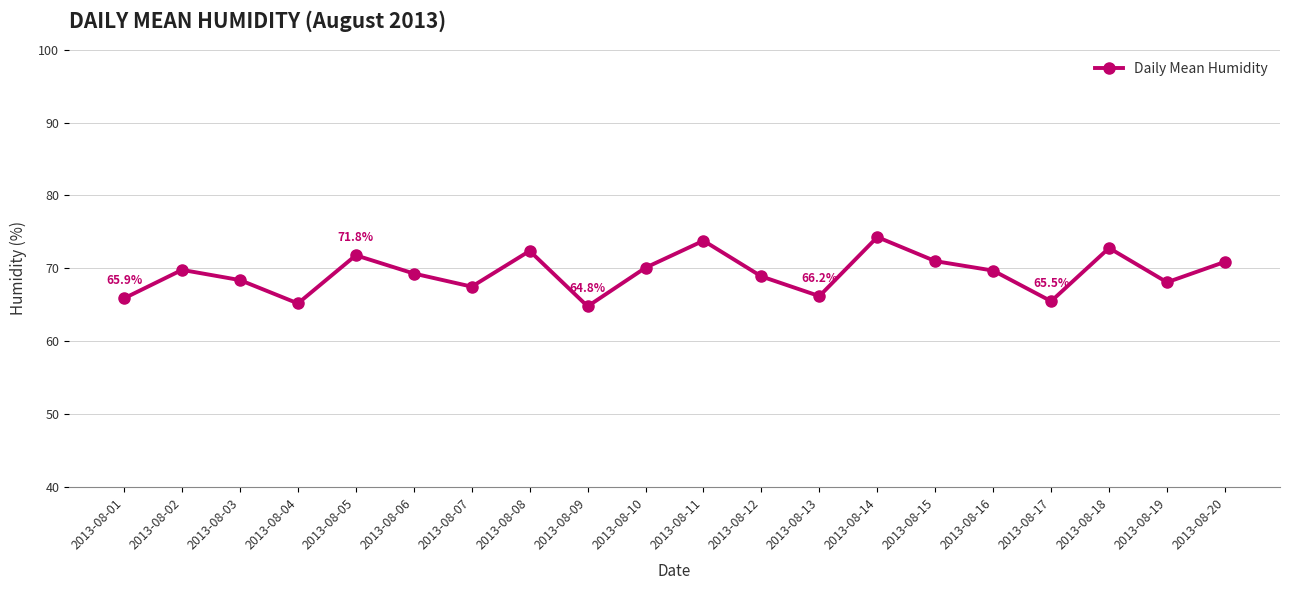

What is the greatest value displayed?

74.3